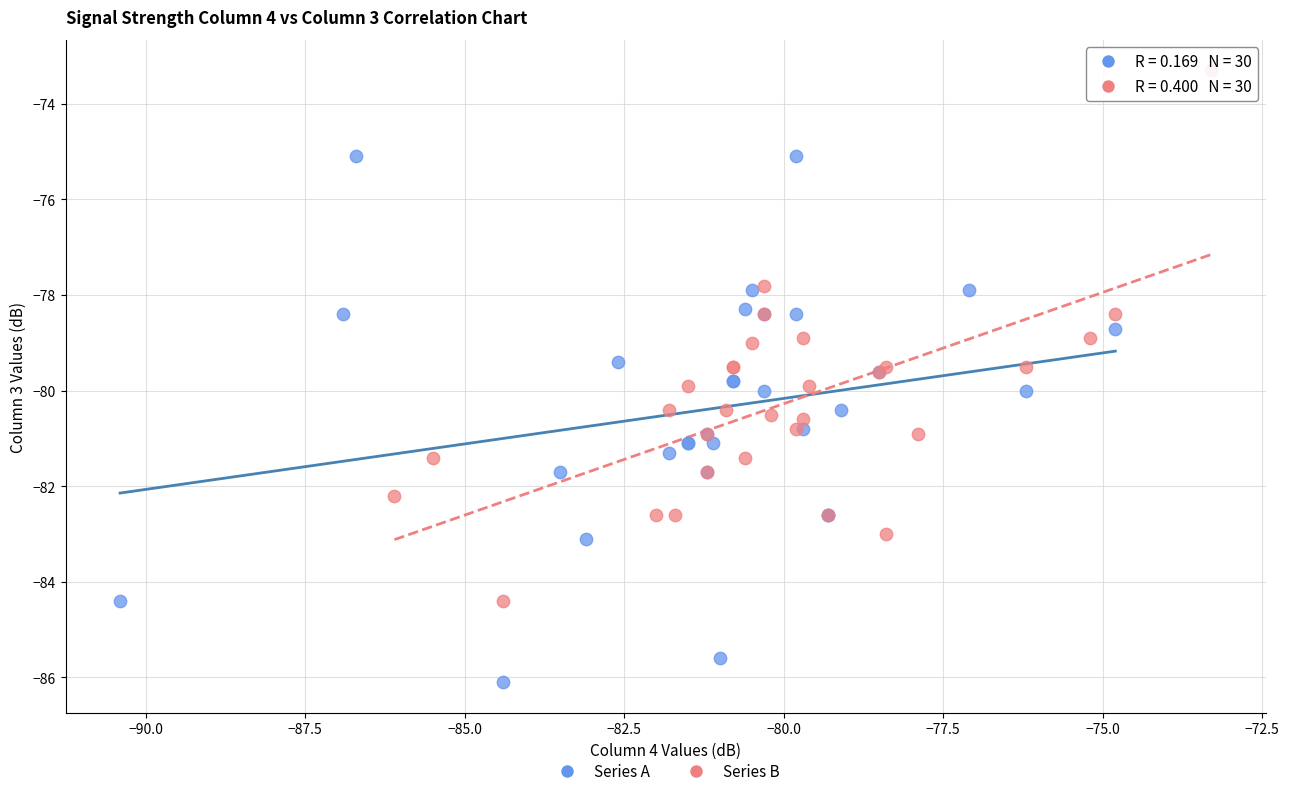

Which series contains the highest Y value?

Series B